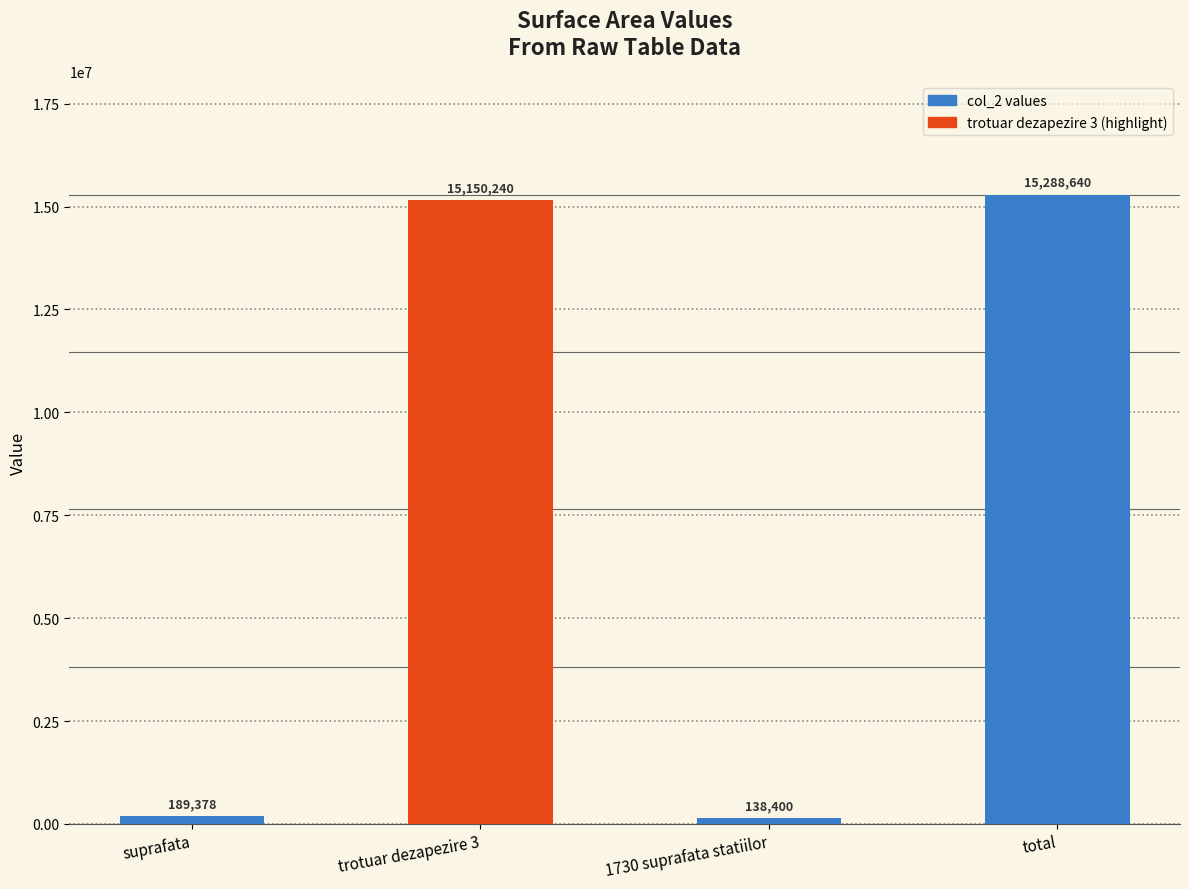

Read the value at trotuar dezapezire 3, to the nearest 50.

15150250